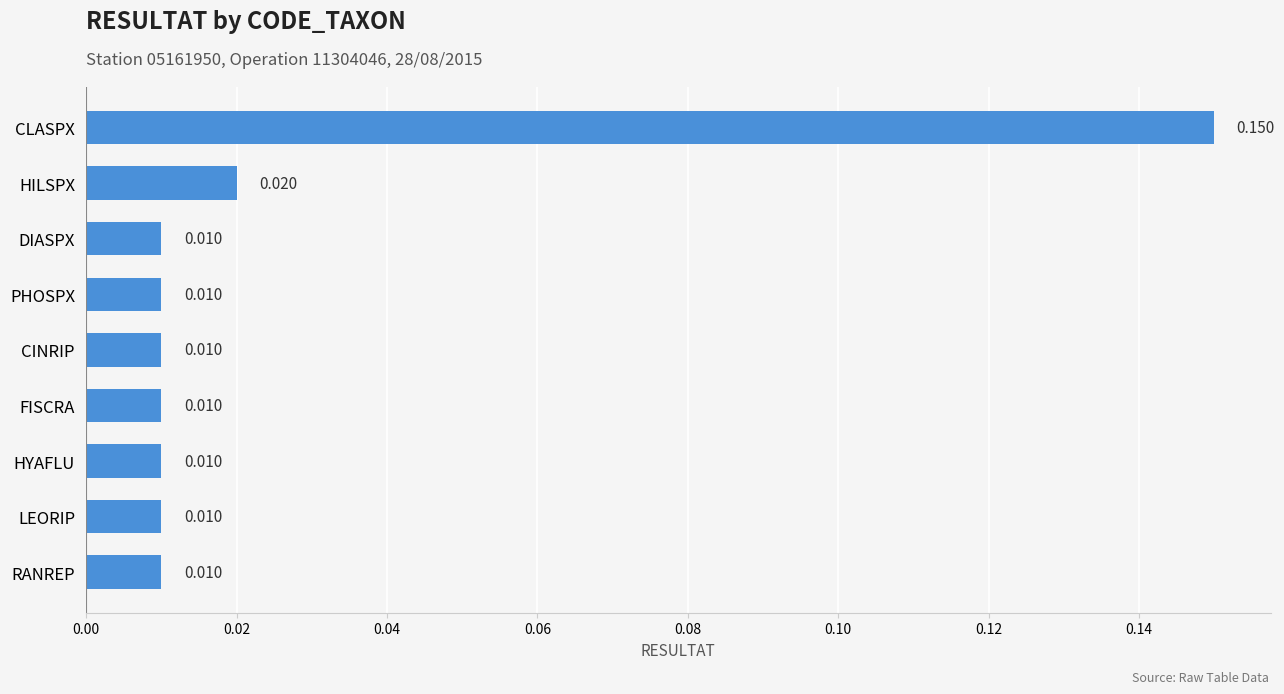

Between HILSPX and LEORIP, which is larger?

HILSPX